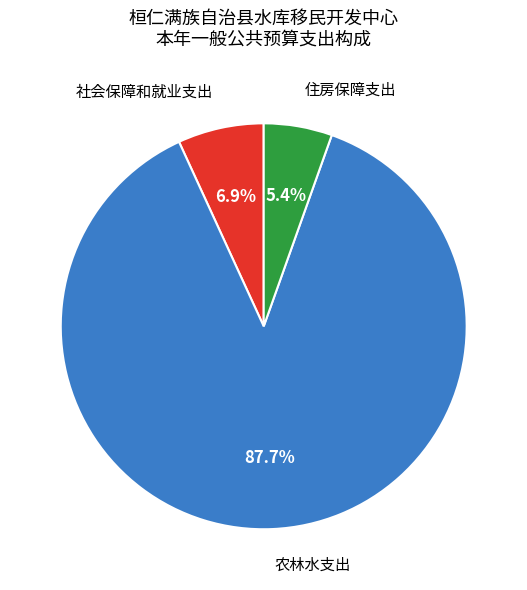

Is the sum of 住房保障支出 and 农林水支出 greater than half?

Yes